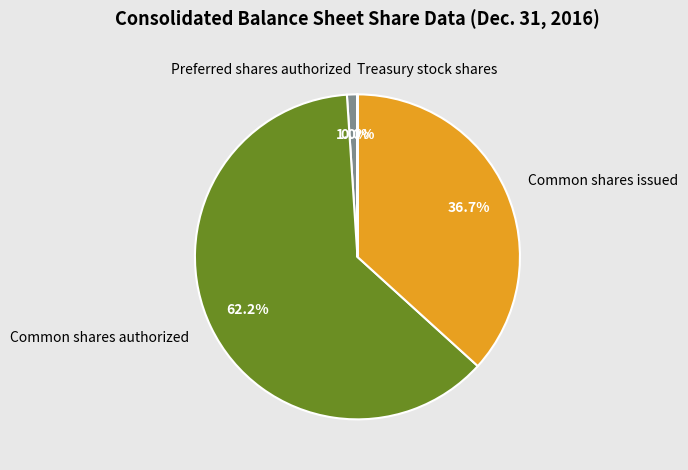

Combined, what portion of the pie is Common shares authorized and Preferred shares authorized?

63.3%